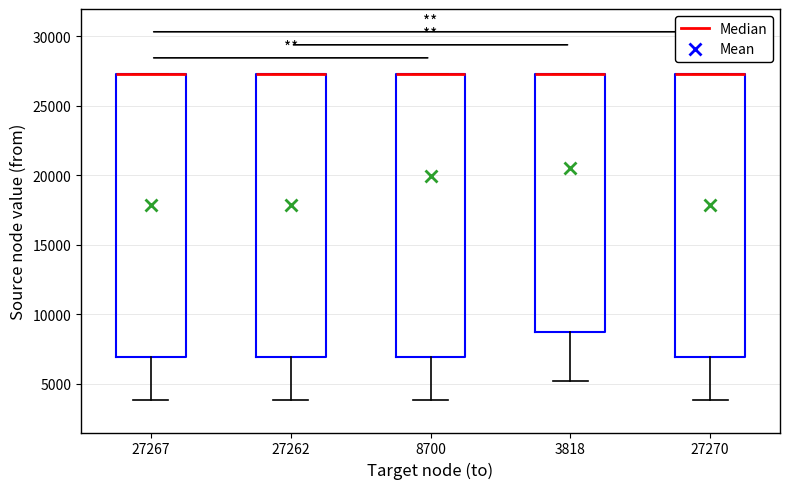

Reading left to right, read every box against the y-axis: the position of its median line, the range the box covers, and the ends of its whiskers. The values are not printed on the chart, so give them approximately, as read against the axis.

27267: median 27500 (drawn on the box's upper edge), box 7000 to 27500, whiskers 4000 to 27500
27262: median 27500 (drawn on the box's upper edge), box 7000 to 27500, whiskers 4000 to 27500
8700: median 27500 (drawn on the box's upper edge), box 7000 to 27500, whiskers 4000 to 27500
3818: median 27500 (drawn on the box's upper edge), box 8500 to 27500, whiskers 5000 to 27500
27270: median 27500 (drawn on the box's upper edge), box 7000 to 27500, whiskers 4000 to 27500